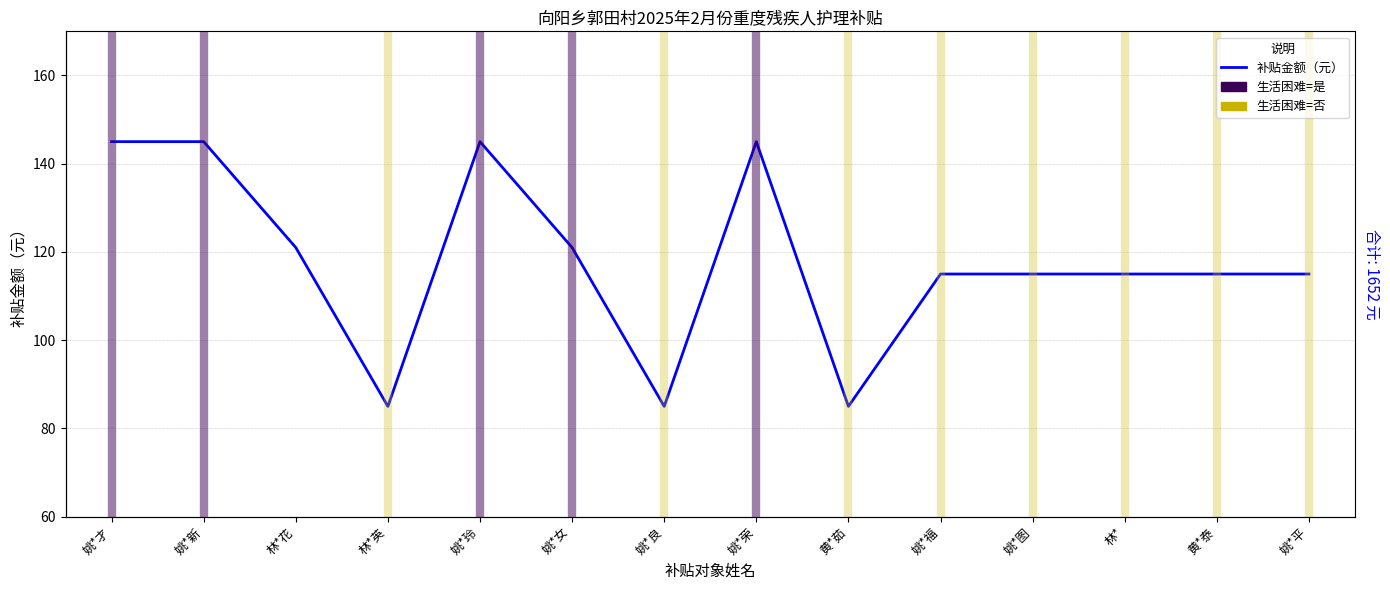

What is the smallest value displayed?

85